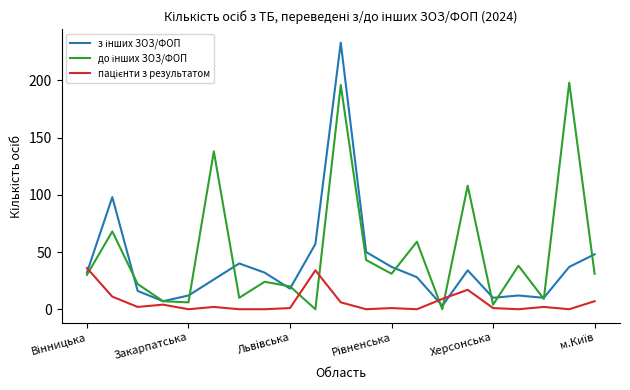

What is the maximum value shown in the chart?

233